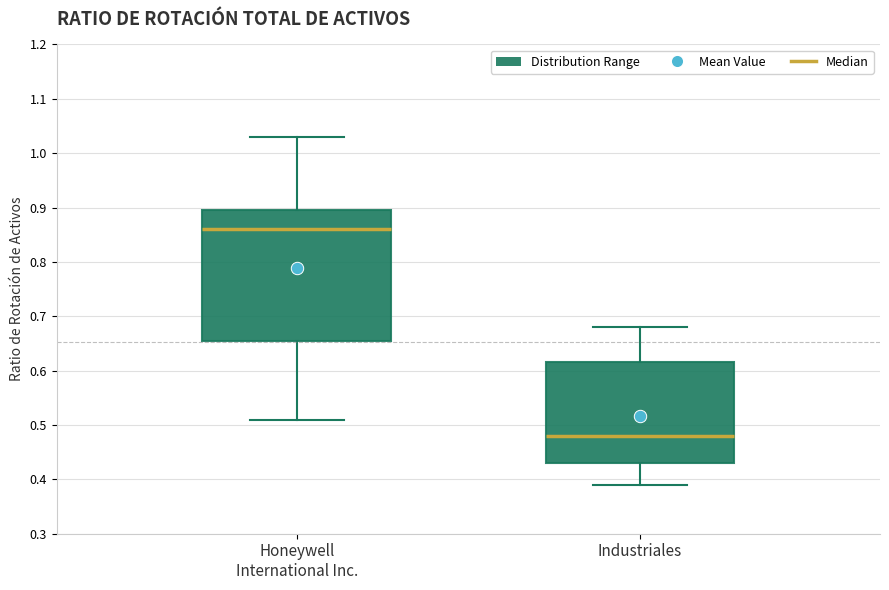

Which box's median line is the lowest?

Industriales